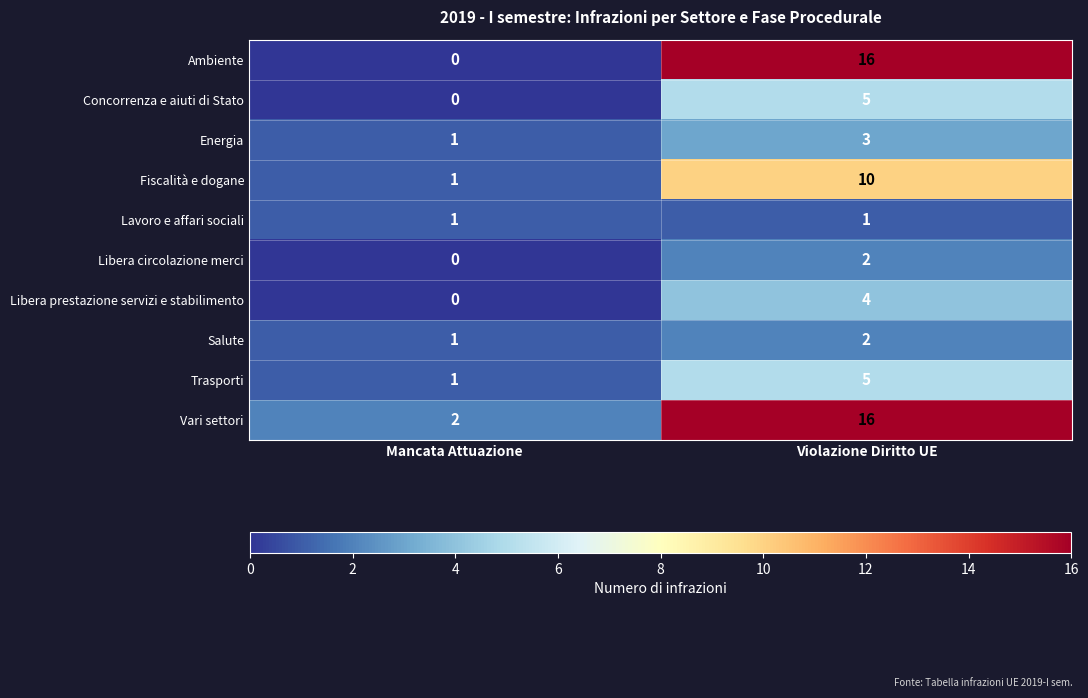

Which series changed the most between Mancata Attuazione and Violazione Diritto UE?

Ambiente